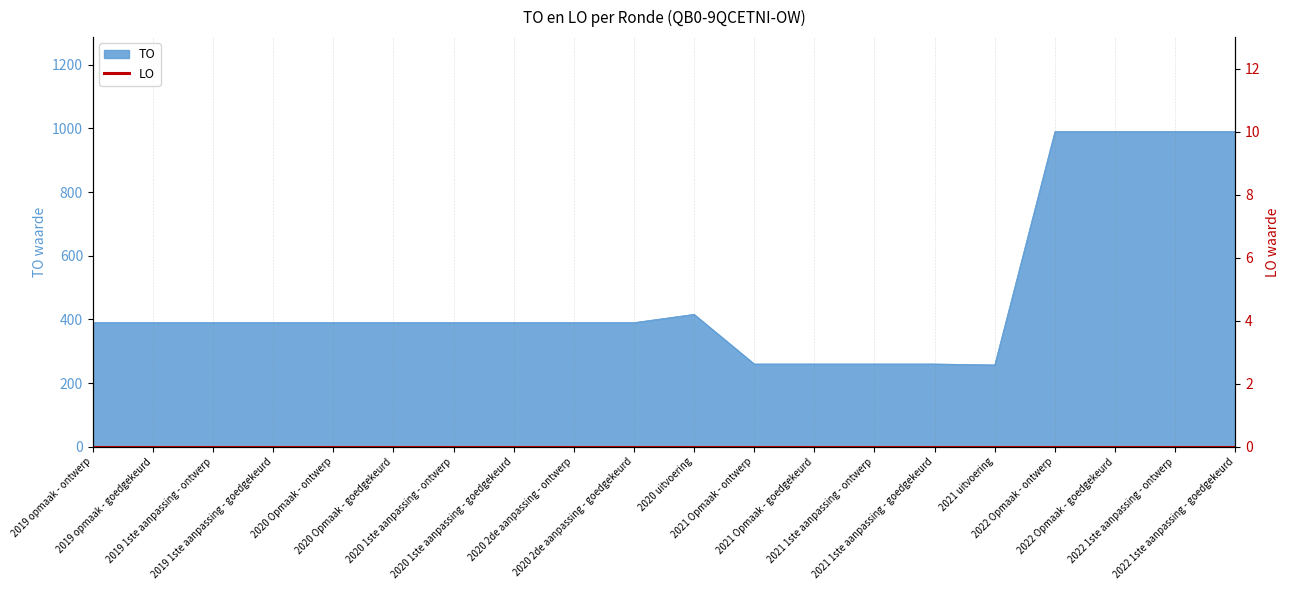

The value at 2020 Opmaak - ontwerp is 390. True or false?

True